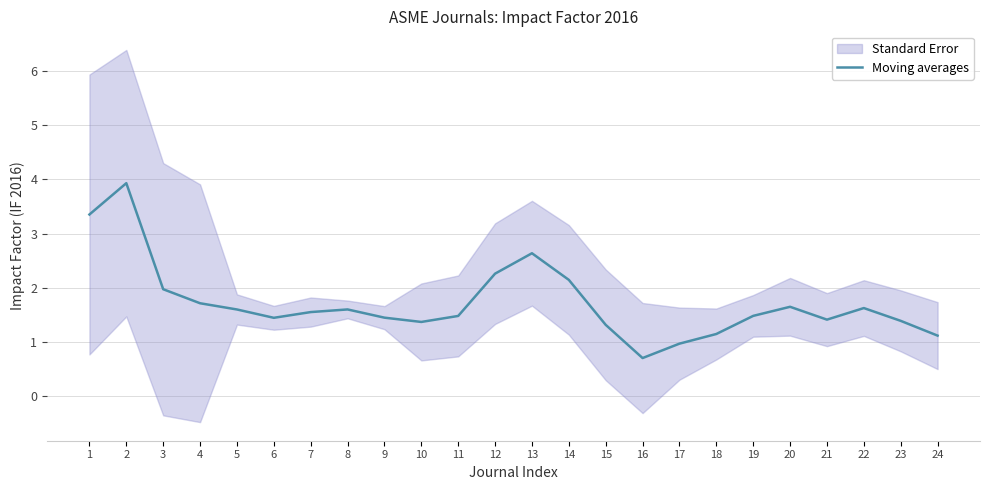

How many values exceed 1?

22